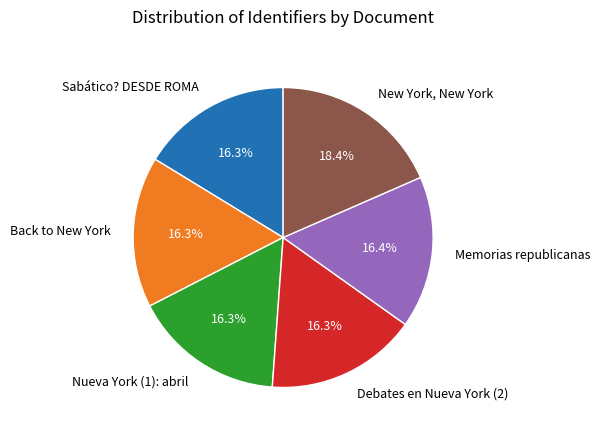

True or false: Nueva York (1): abril accounts for 16% of the total.

True